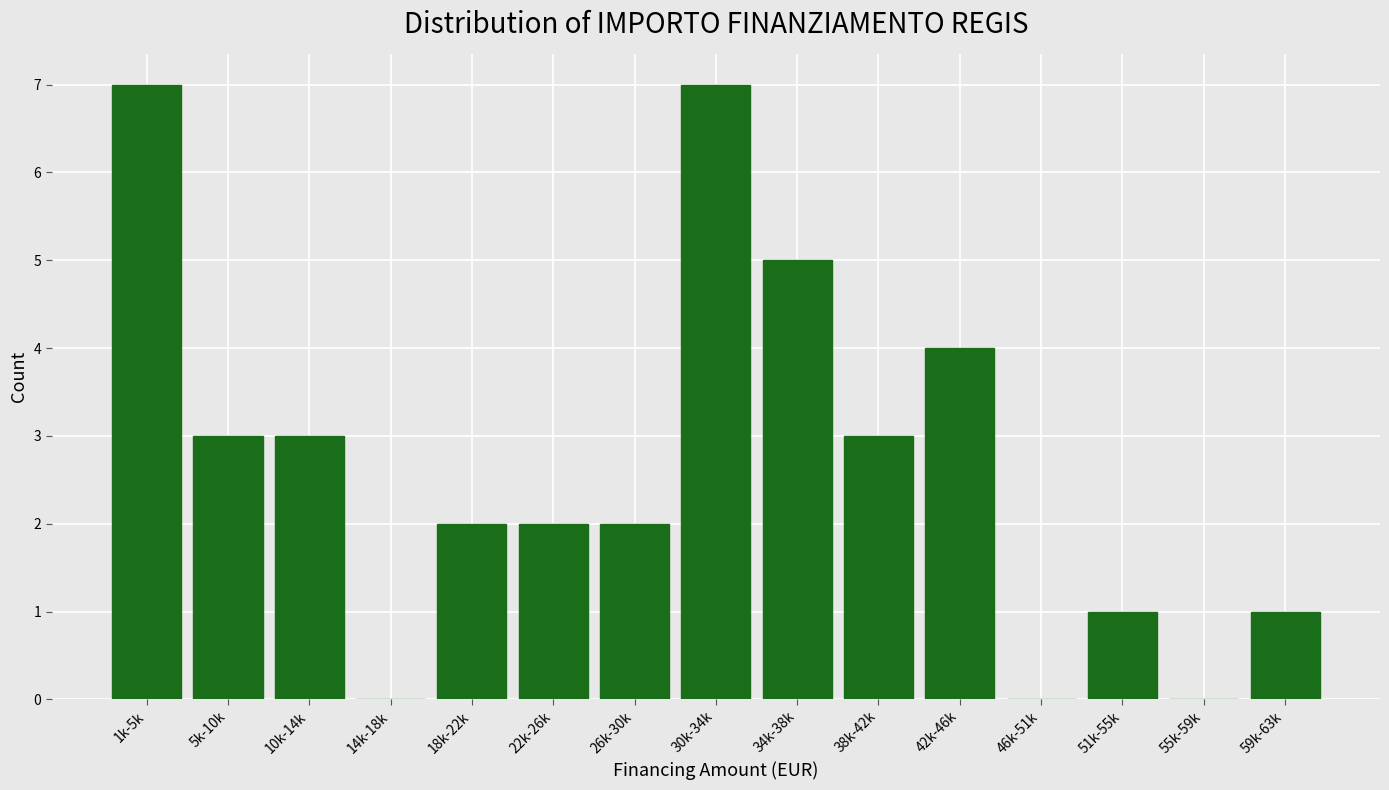

Reading left to right, list all the values displayed in this chart.

1k-5k=7	5k-10k=3	10k-14k=3	14k-18k=0	18k-22k=2	22k-26k=2	26k-30k=2	30k-34k=7	34k-38k=5	38k-42k=3	42k-46k=4	46k-51k=0	51k-55k=1	55k-59k=0	59k-63k=1